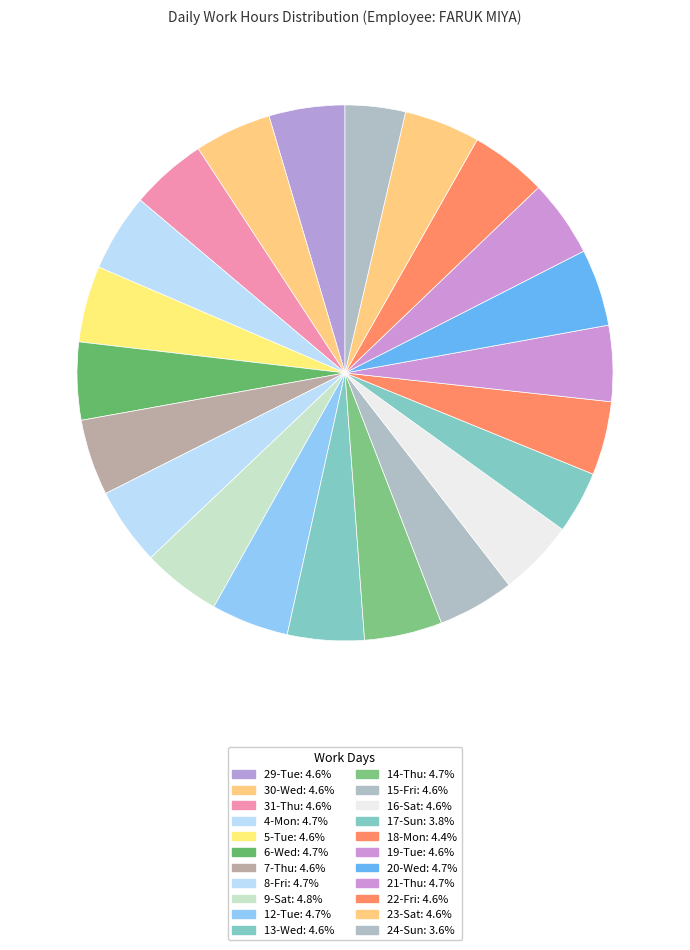

Count the number of slices in the pie.

22